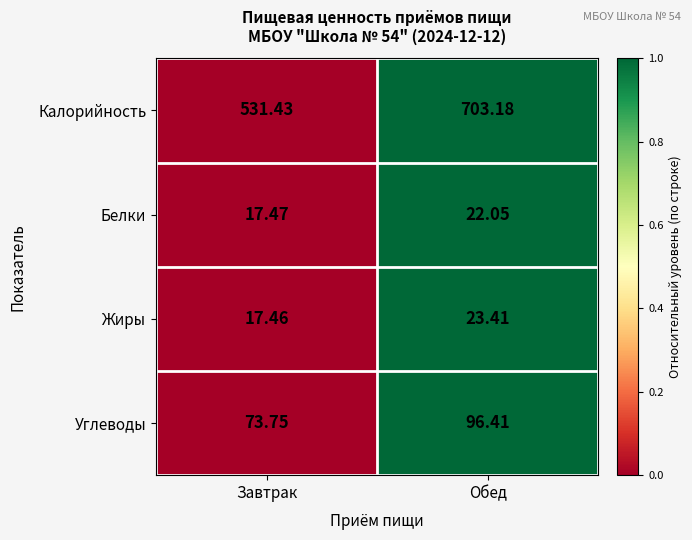

Which series changed the most between Завтрак and Обед?

Калорийность